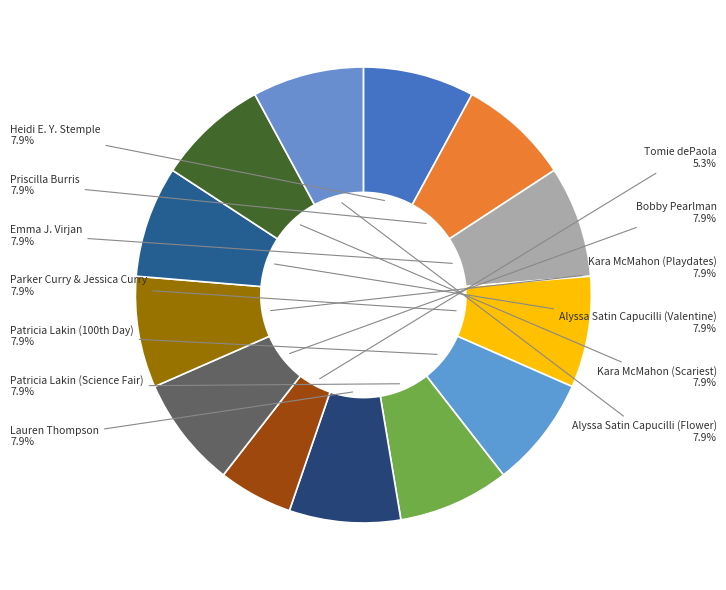

Count the number of slices in the pie.

13